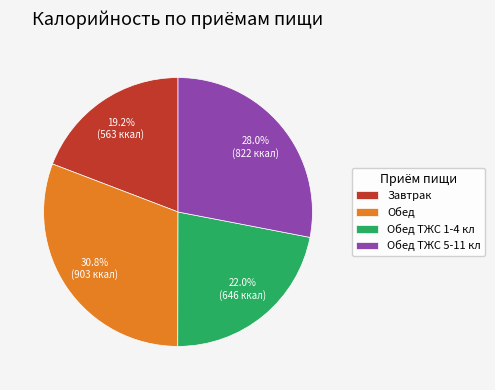

Combined, what portion of the pie is Завтрак and Обед ТЖС 5-11 кл?

47.2%